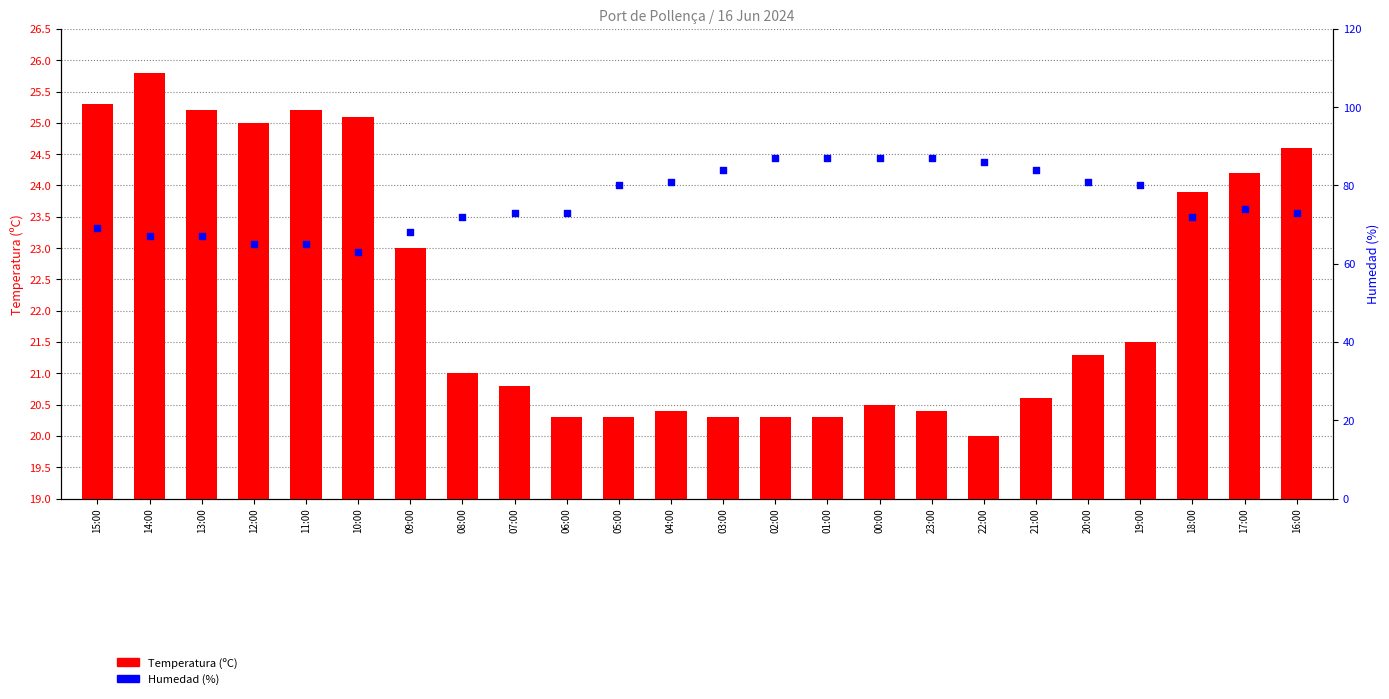

What are all the series names shown in the legend?

Temperatura (ºC), Humedad (%)